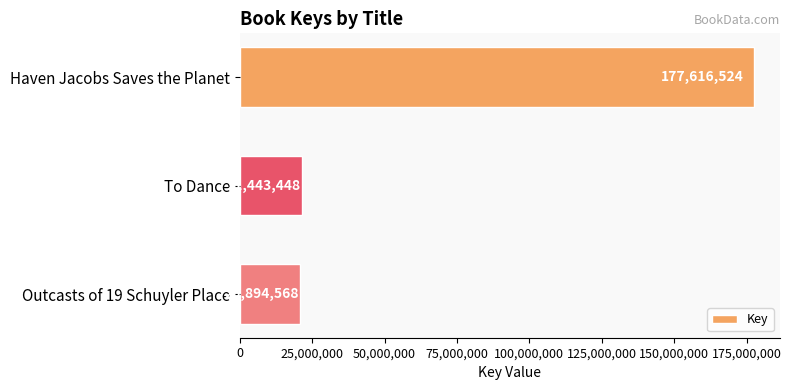

Rank the categories by value from highest to lowest.

Haven Jacobs Saves the Planet, To Dance, Outcasts of 19 Schuyler Place